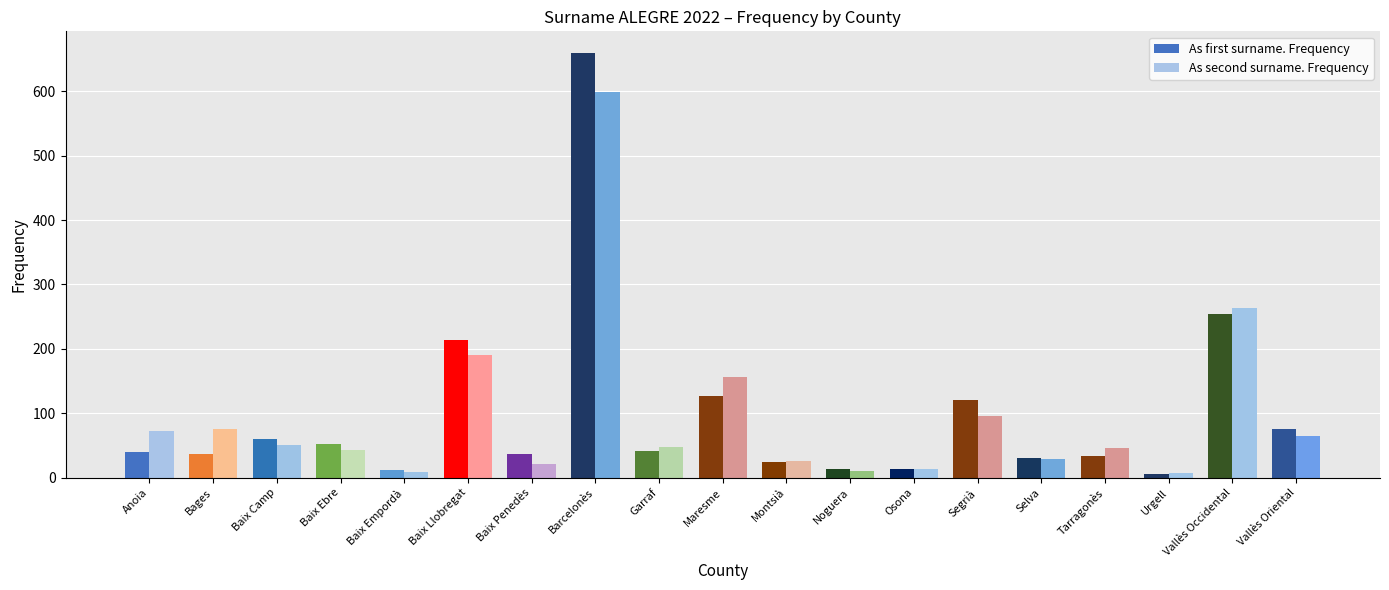

What are all the series names shown in the legend?

As first surname. Frequency, As second surname. Frequency